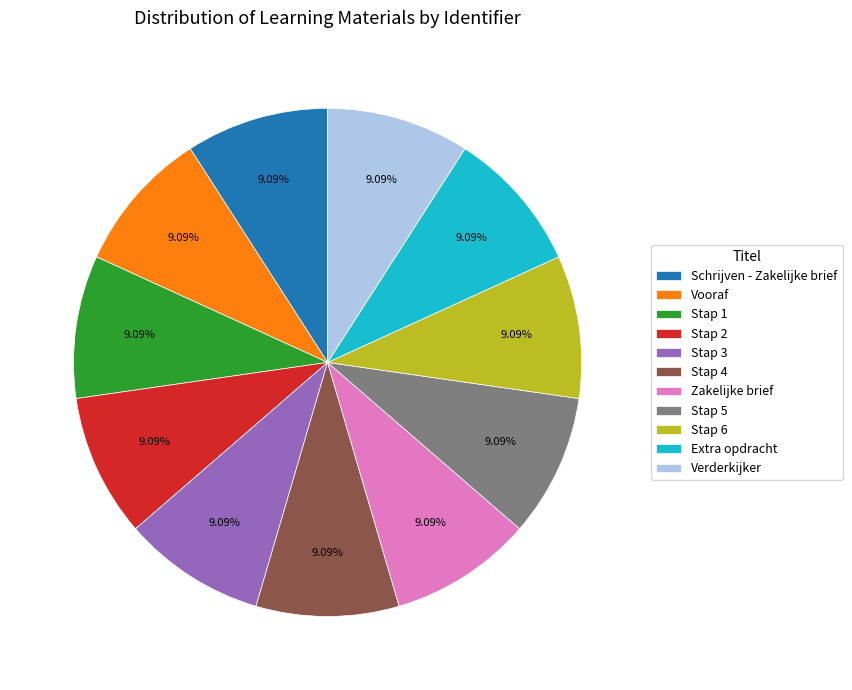

Is there a majority slice in this chart?

No